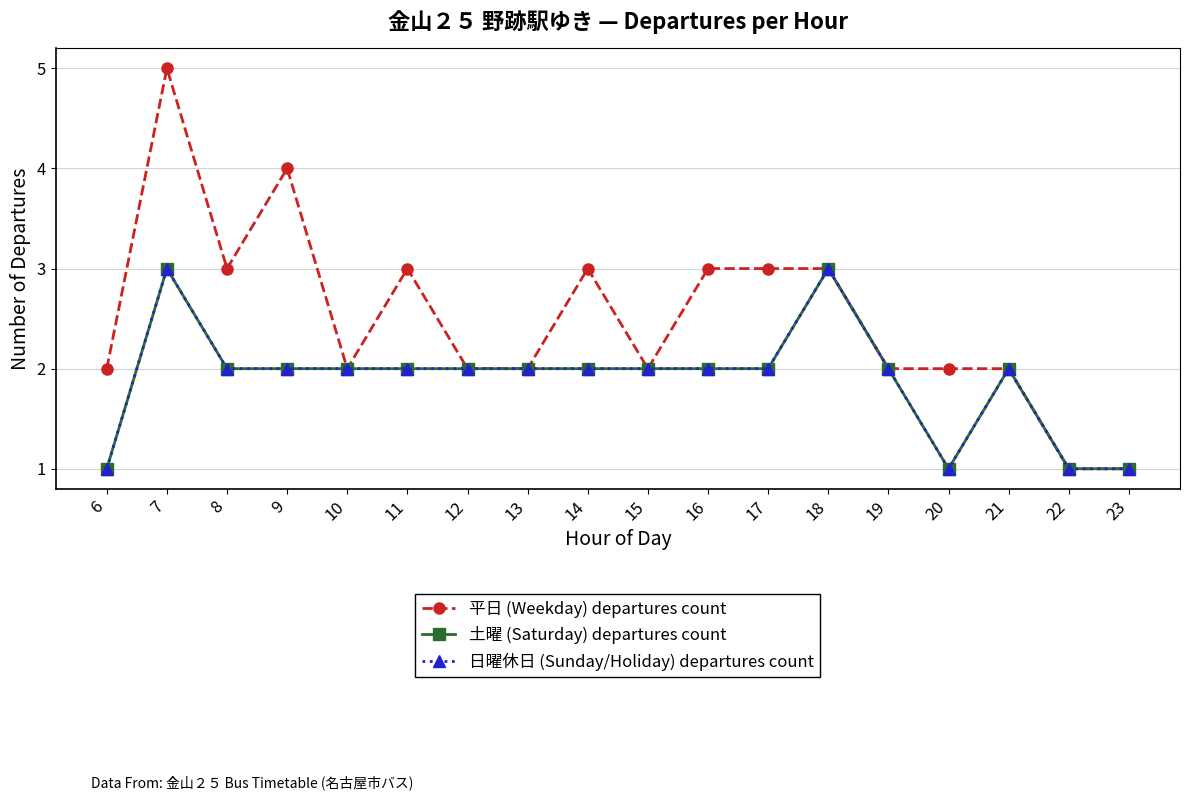

What is the value of the 平日 (Weekday) departures count point at the 13th from the left?

3